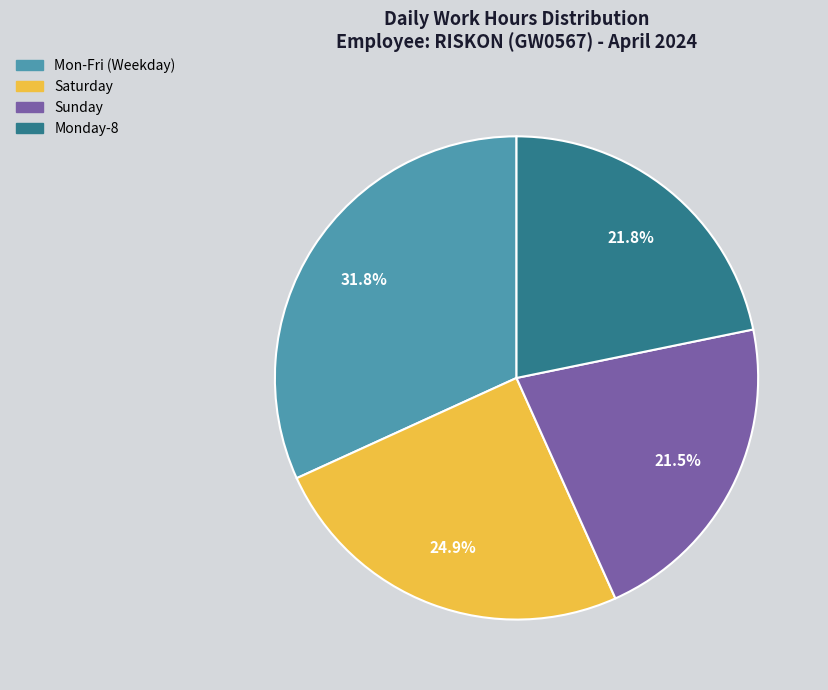

Is Monday-8 the majority of the pie?

No